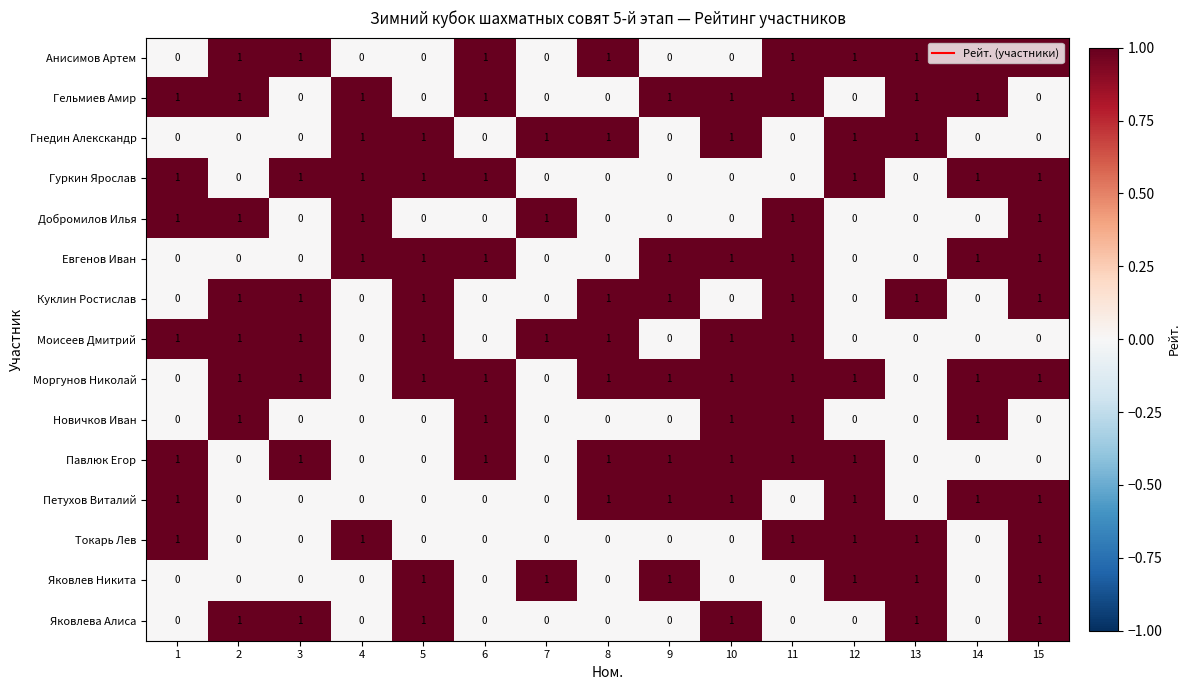

How many data points in Гнедин Алекскандр are above 0?

7